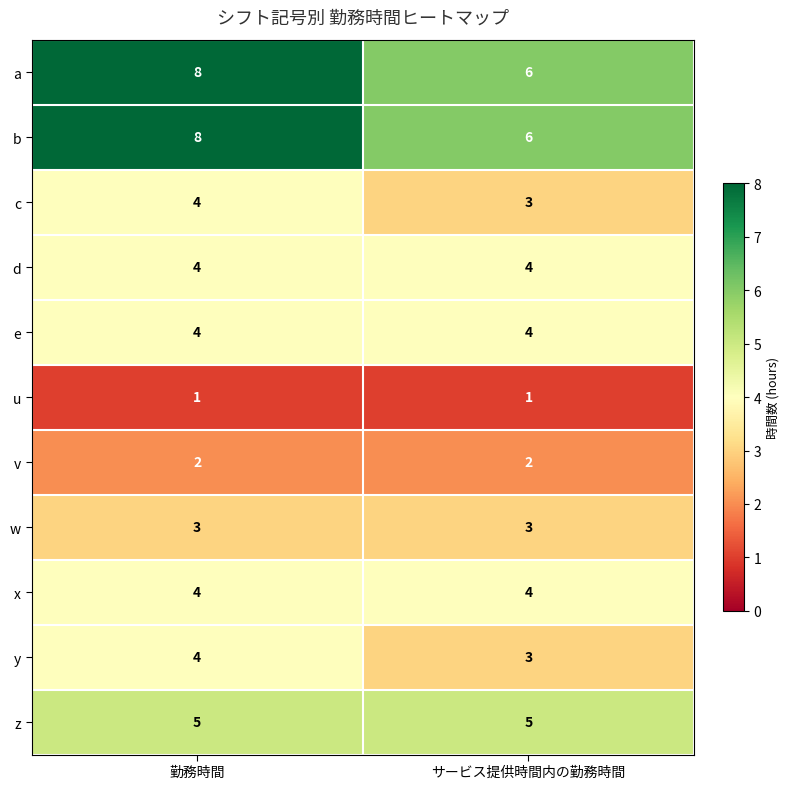

Is it true that x equals 2 at サービス提供時間内の勤務時間?

False